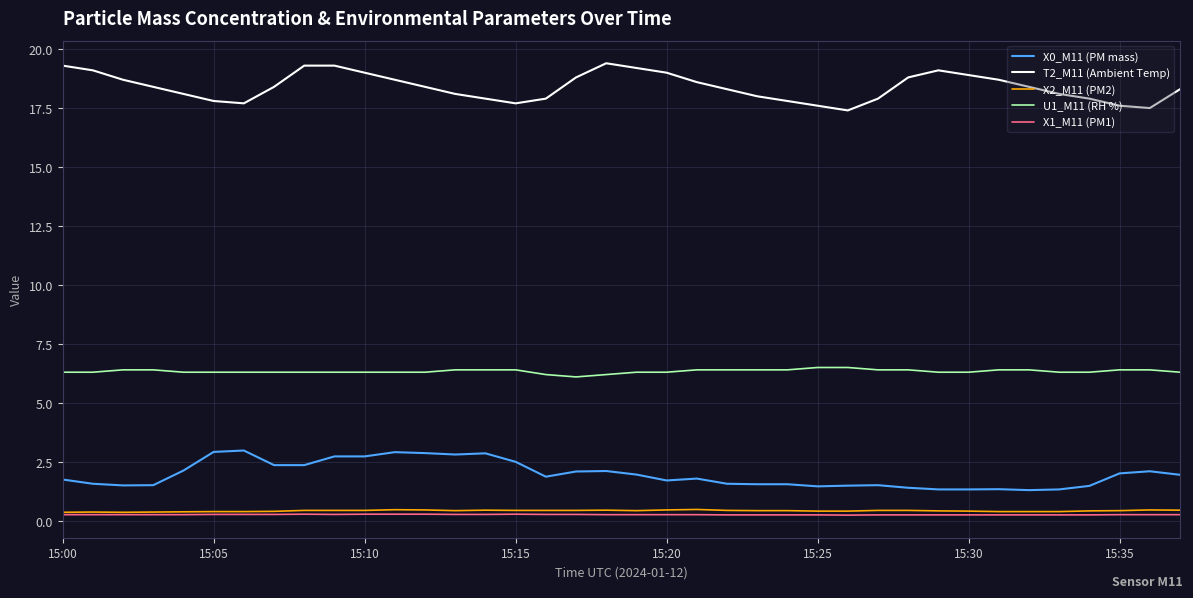

What are all the series names shown in the legend?

X0_M11 (PM mass), T2_M11 (Ambient Temp), X2_M11 (PM2), U1_M11 (RH %), X1_M11 (PM1)